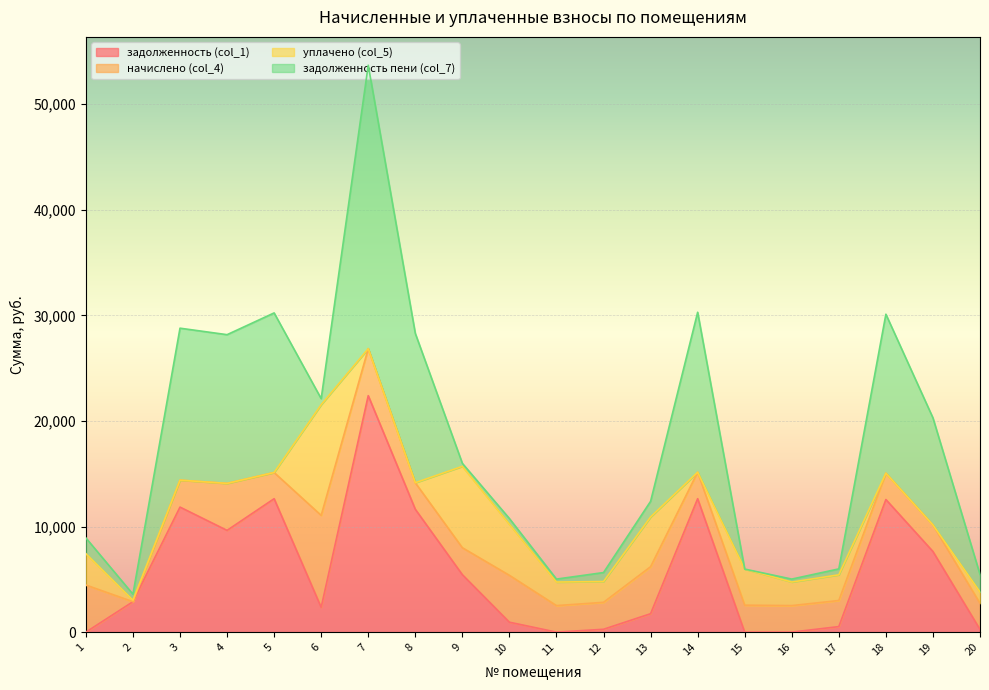

What is the value of the задолженность пени (col_7) point at the 19th from the left?

10145.2